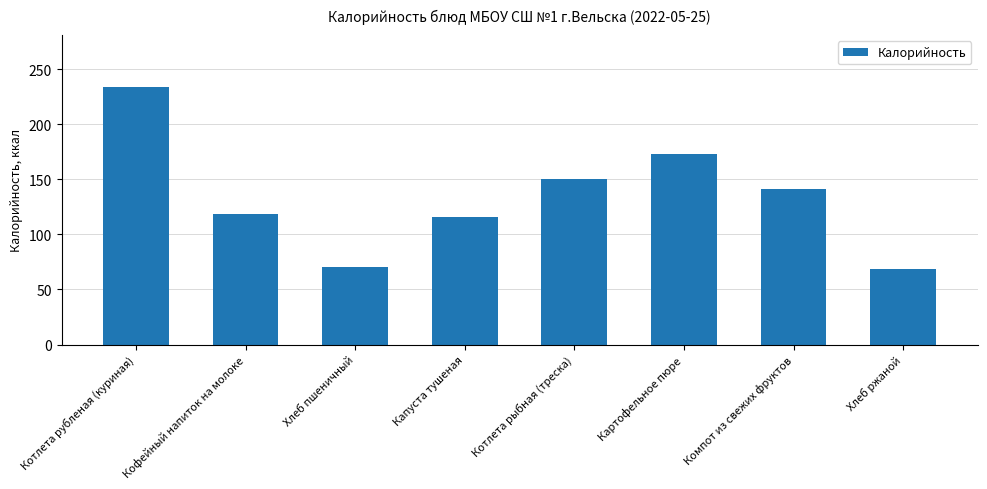

Approximately how many times larger is the value at Кофейный напиток на молоке compared to Хлеб ржаной?

1.7